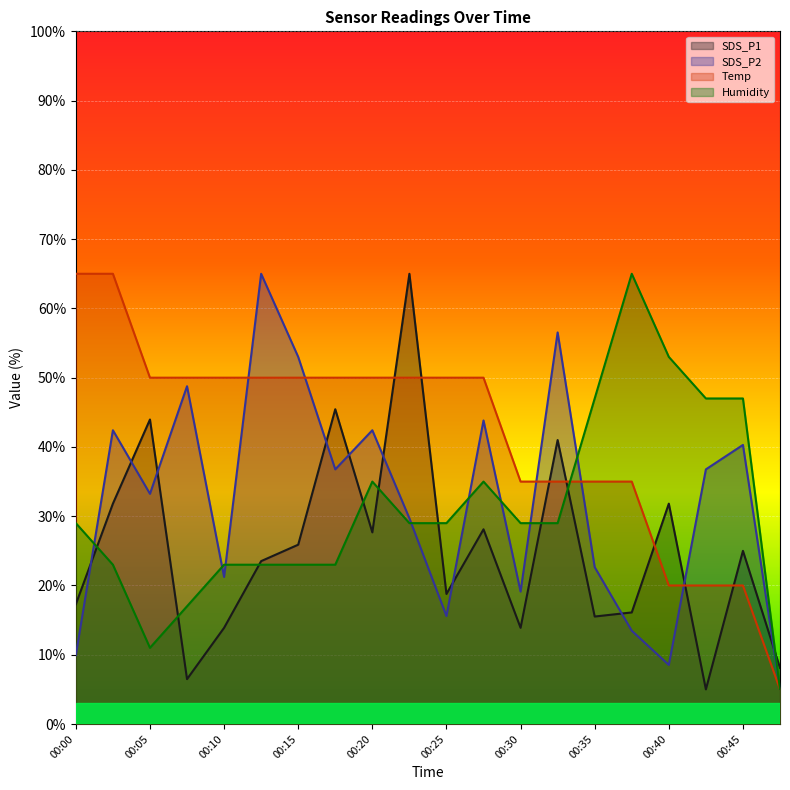

How many times do Humidity and Temp cross each other?

1